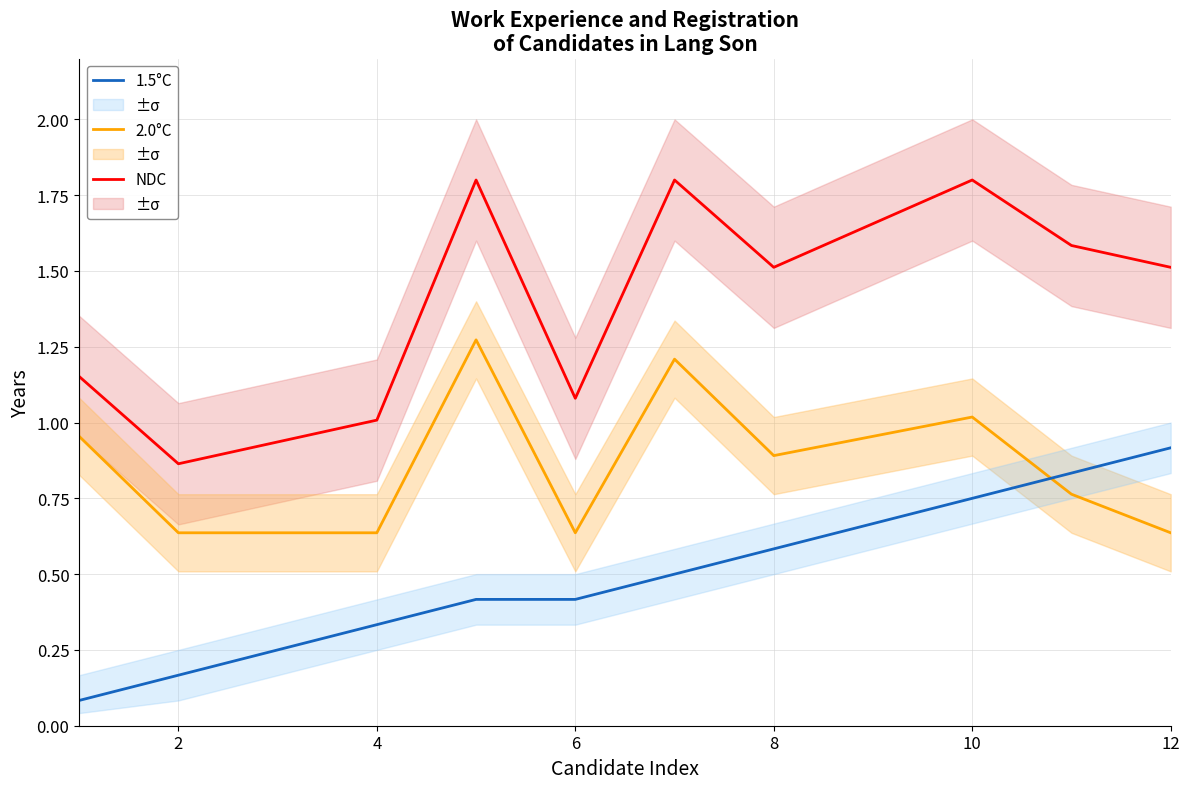

True or false: 1.5°C and NDC cross at least once.

False